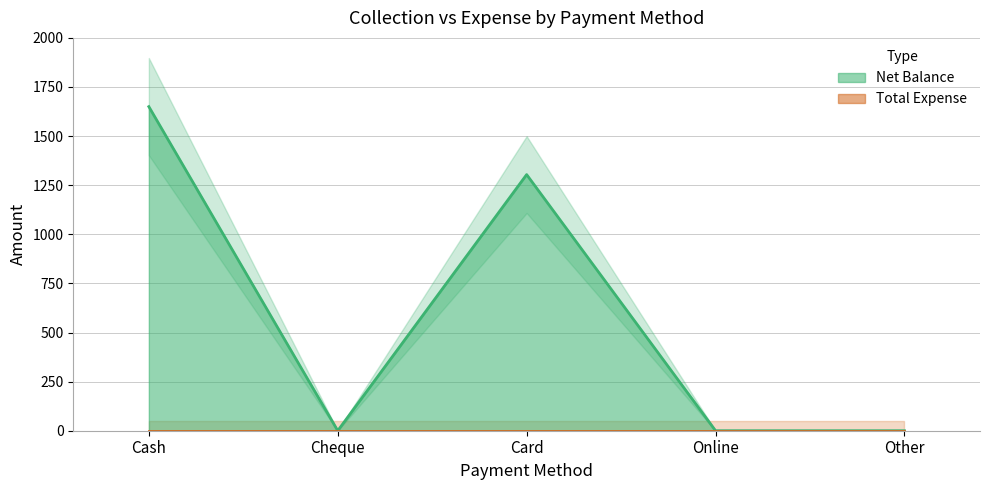

True or false: the data shows 0 at Other.

True